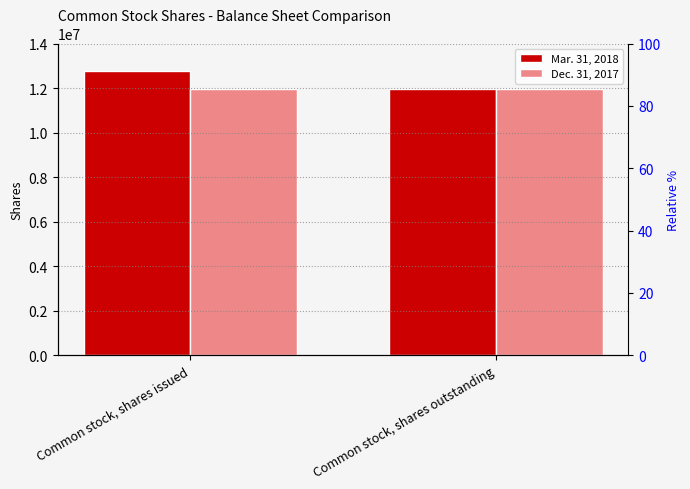

At Common stock, shares outstanding, list the series in order from largest to smallest.

Mar. 31, 2018, Dec. 31, 2017